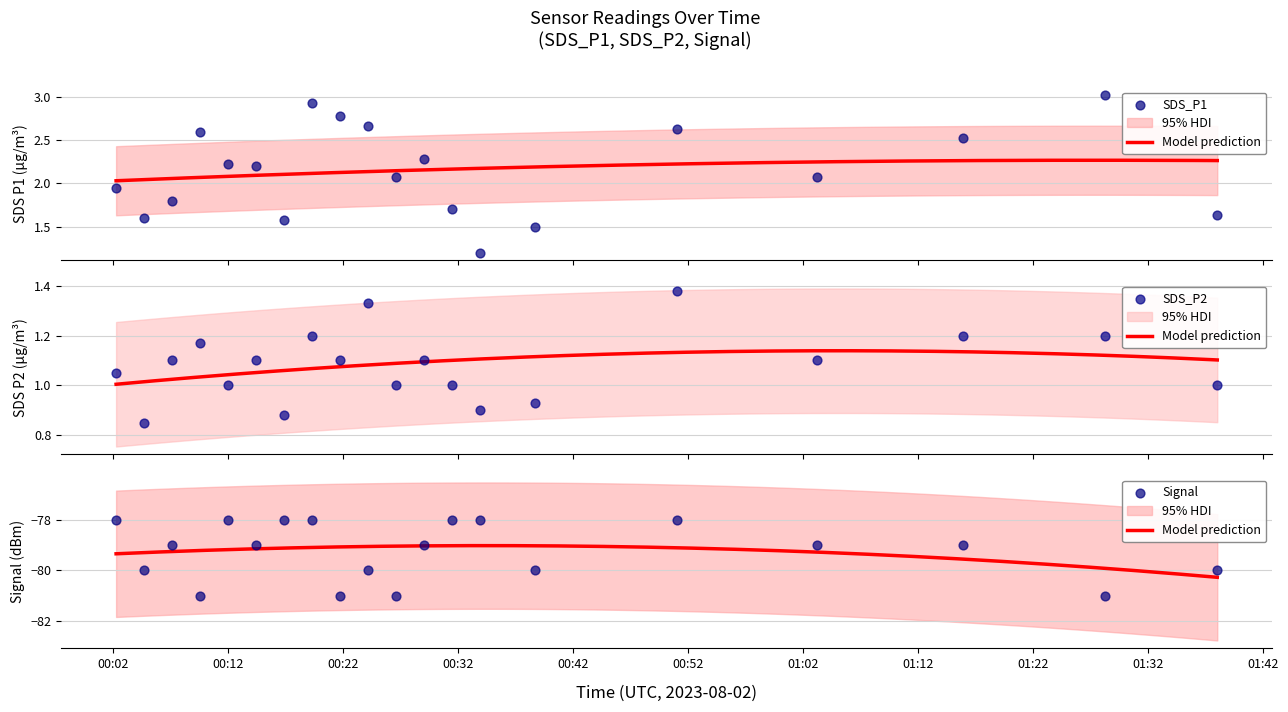

At which category is the sum across all series the highest?

2023/08/02 00:19:17